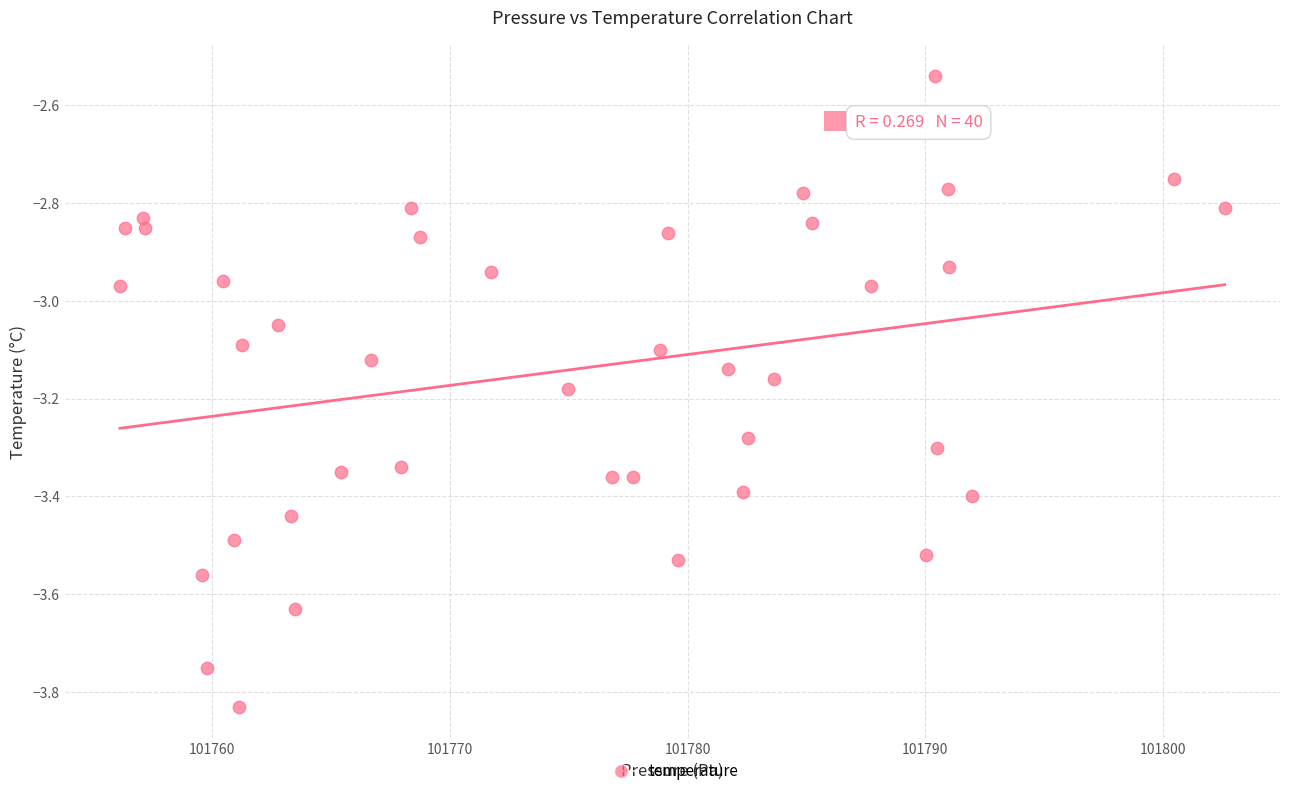

What is the range of Y values (max minus min)?

1.3